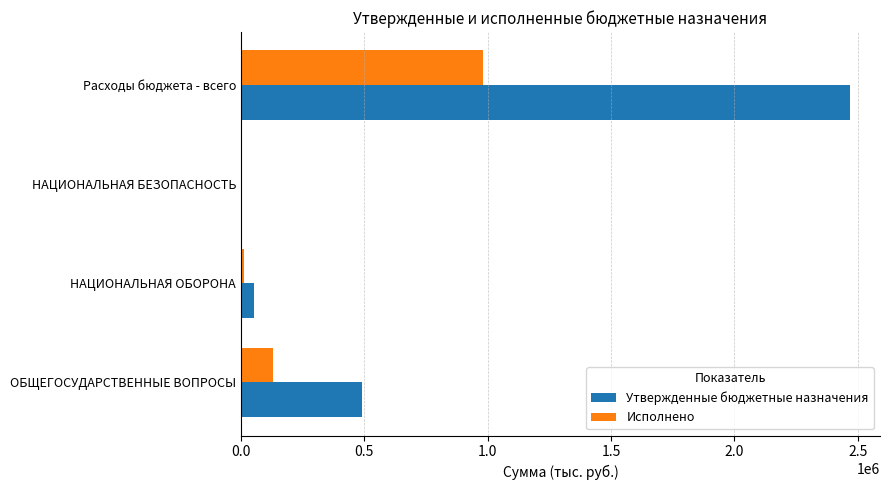

The value of Утвержденные бюджетные назначения at ОБЩЕГОСУДАРСТВЕННЫЕ ВОПРОСЫ is 490600.0. True or false?

True